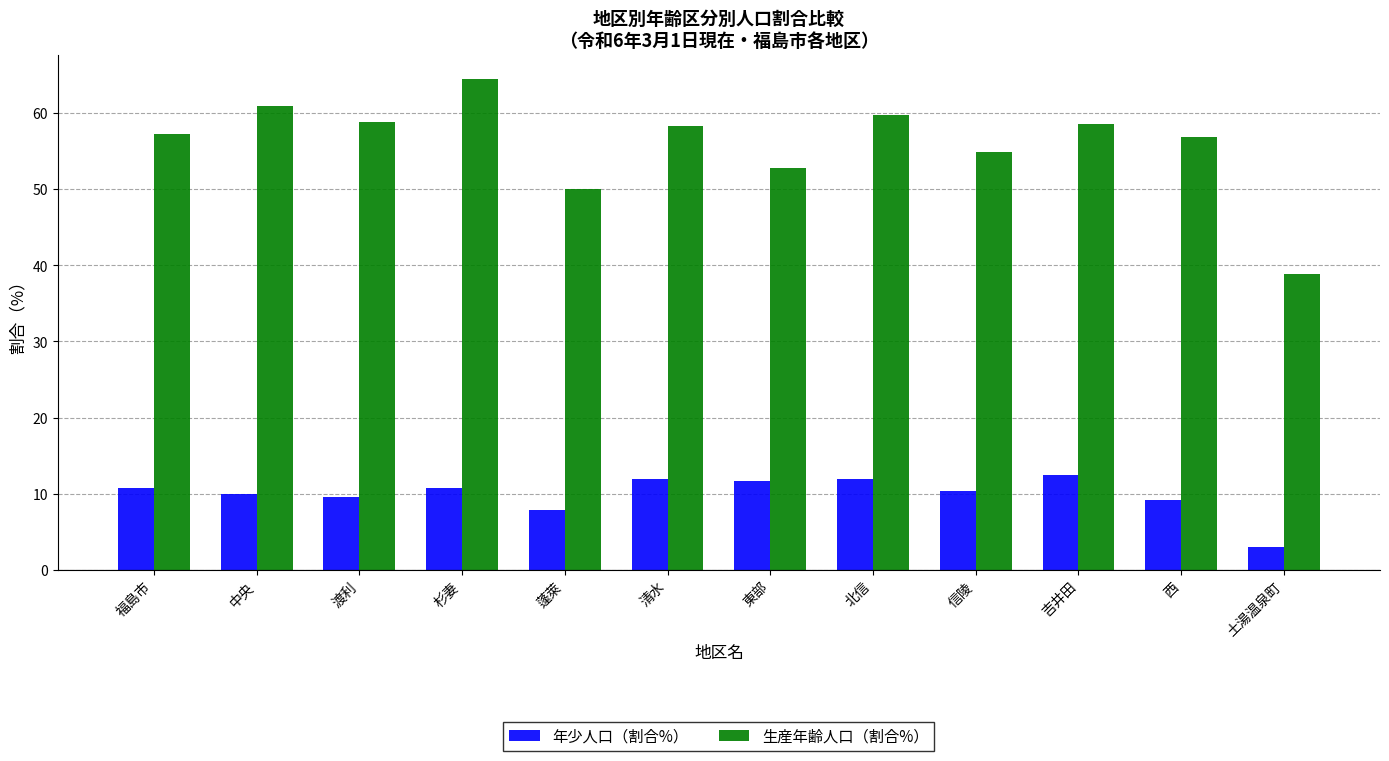

At 吉井田, list the series in order from smallest to largest.

年少人口（割合%）, 生産年齢人口（割合%）